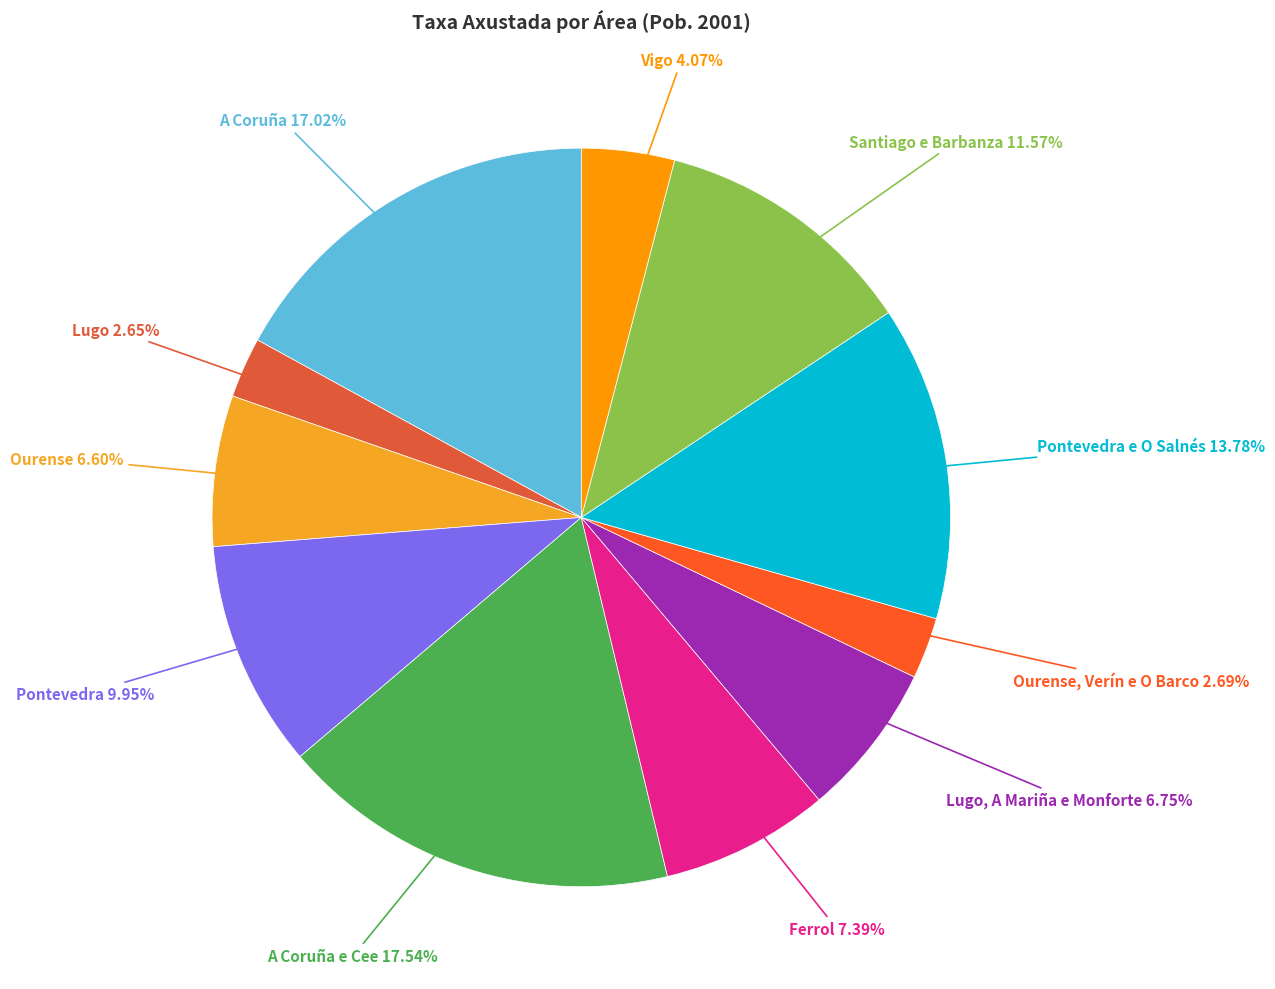

Rank the categories by value from highest to lowest.

A Coruña e Cee, A Coruña, Pontevedra e O Salnés, Santiago e Barbanza, Pontevedra, Ferrol, Lugo, A Mariña e Monforte, Ourense, Vigo, Ourense, Verín e O Barco, Lugo